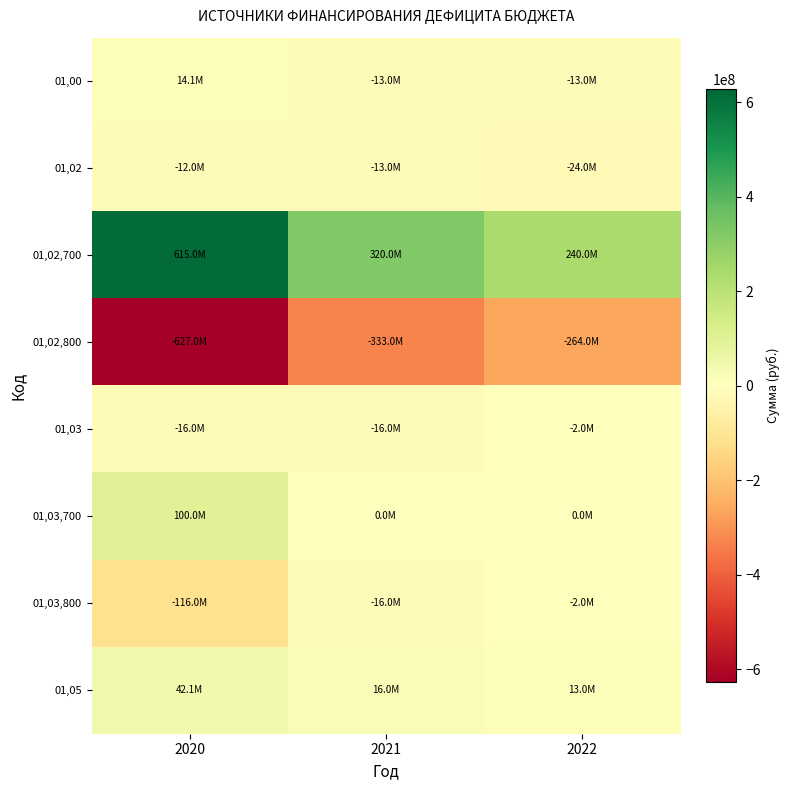

At which category does the chart reach its peak across all series?

2020